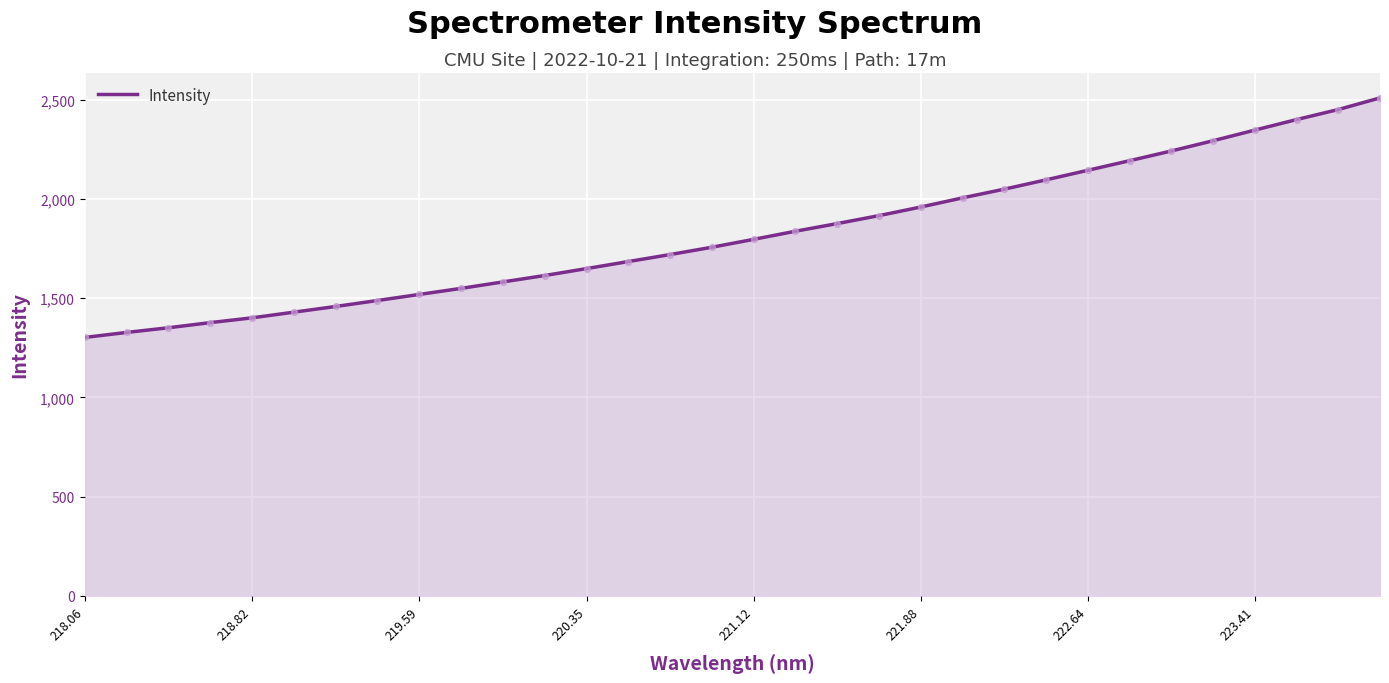

What is the greatest value displayed?

2509.0